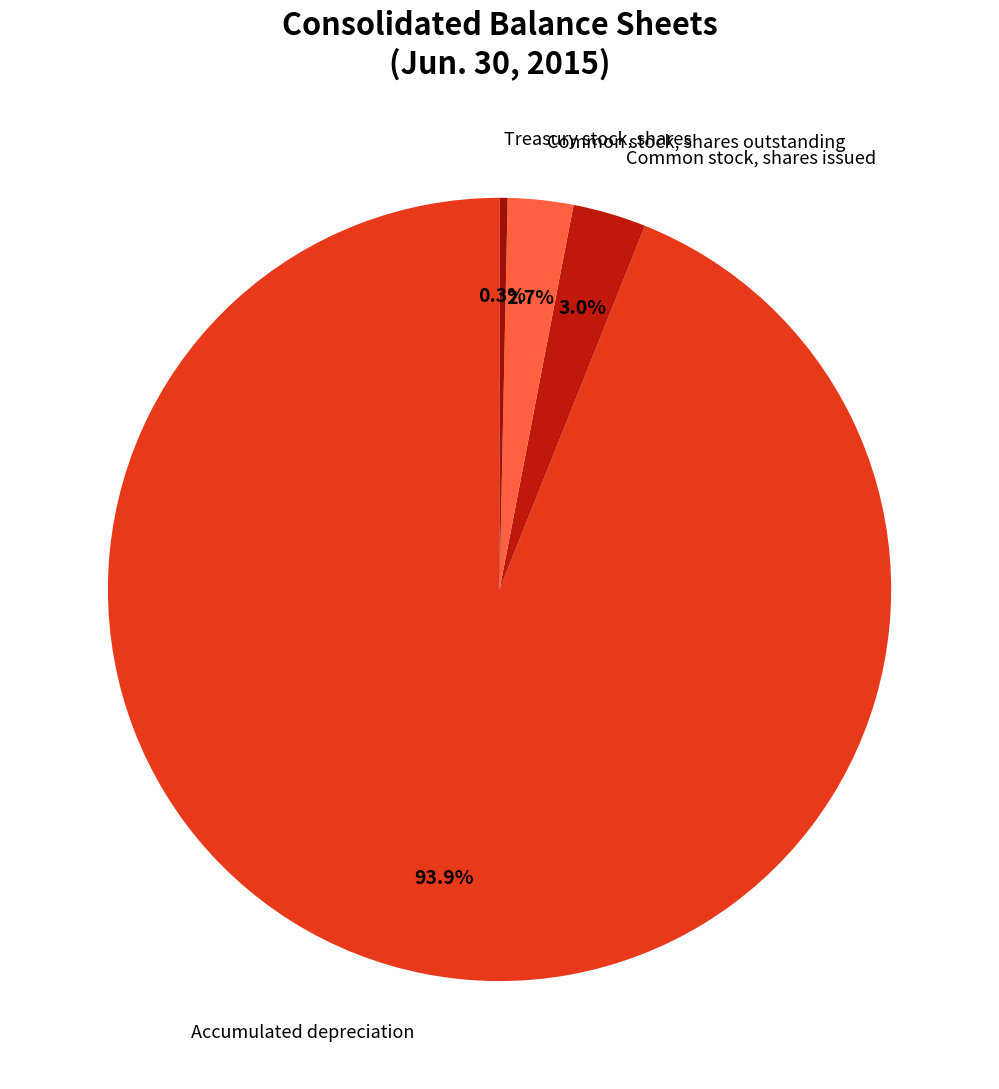

Which slice is the smallest?

Treasury stock, shares